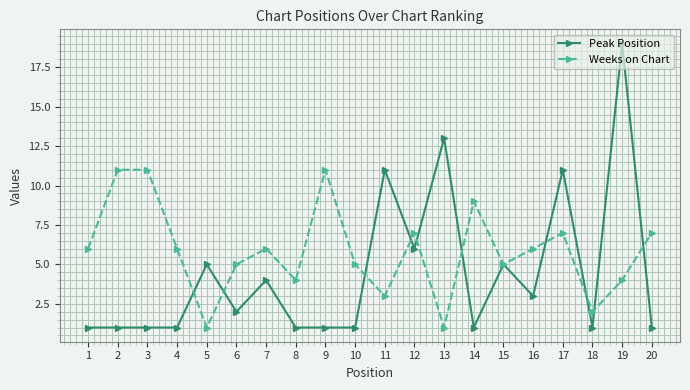

What is the difference between the Weeks on Chart values at 4 and 6?

1